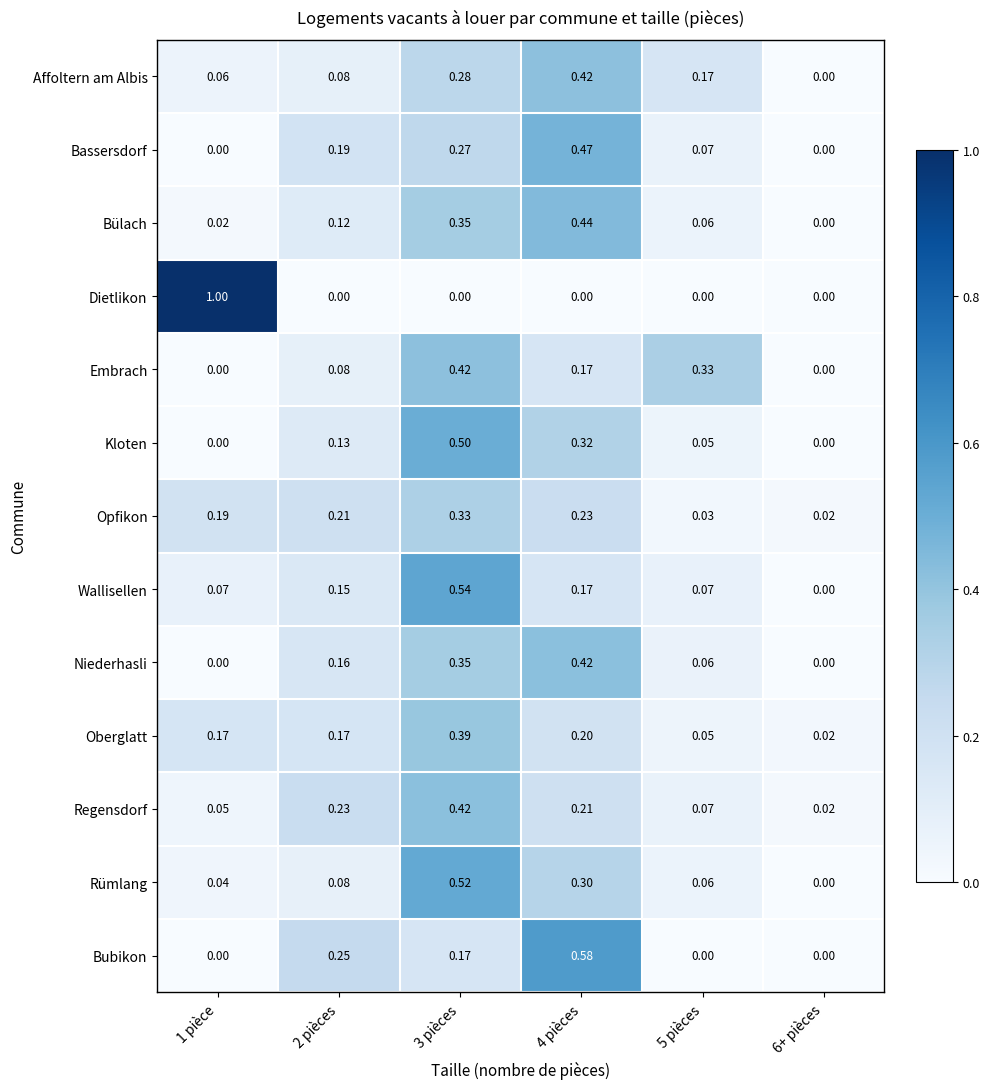

Is the value of Bubikon at 3 pièces greater than the value of Bassersdorf at 2 pièces?

No